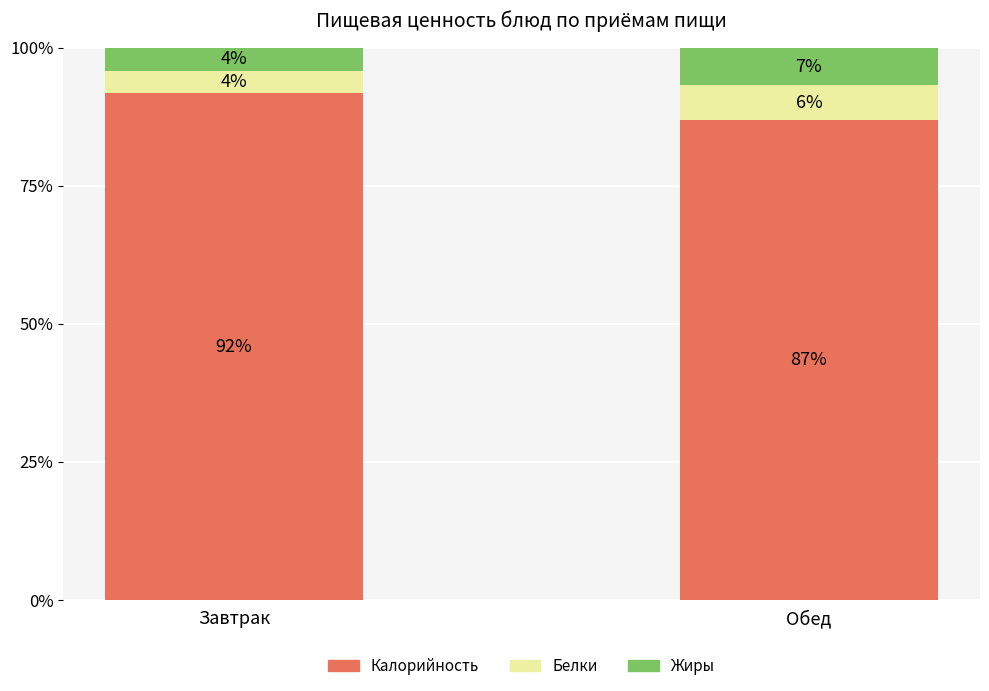

Which series has the largest total across all categories?

Калорийность